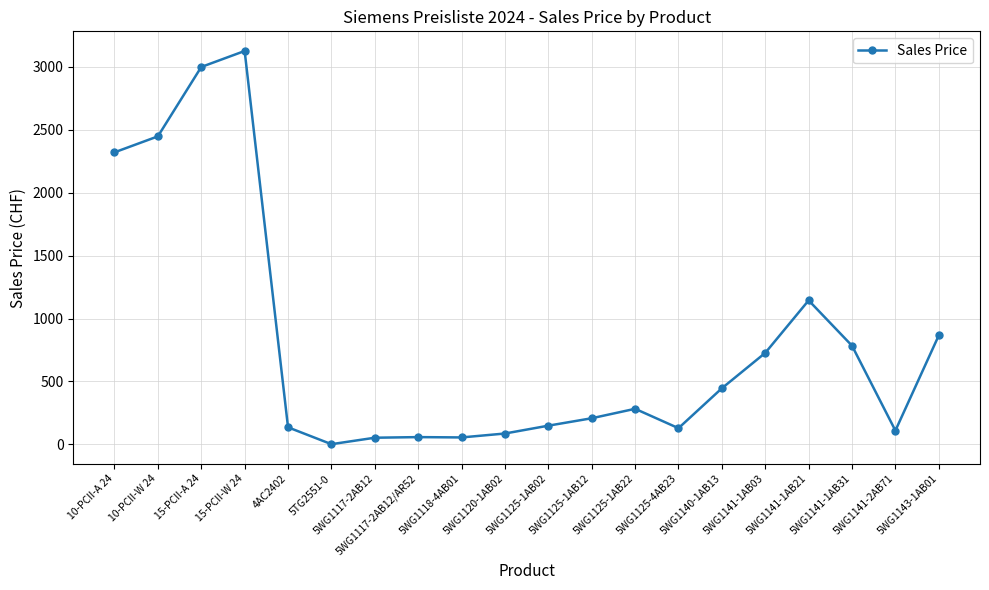

What is the value of the 19th point from the left?

110.0